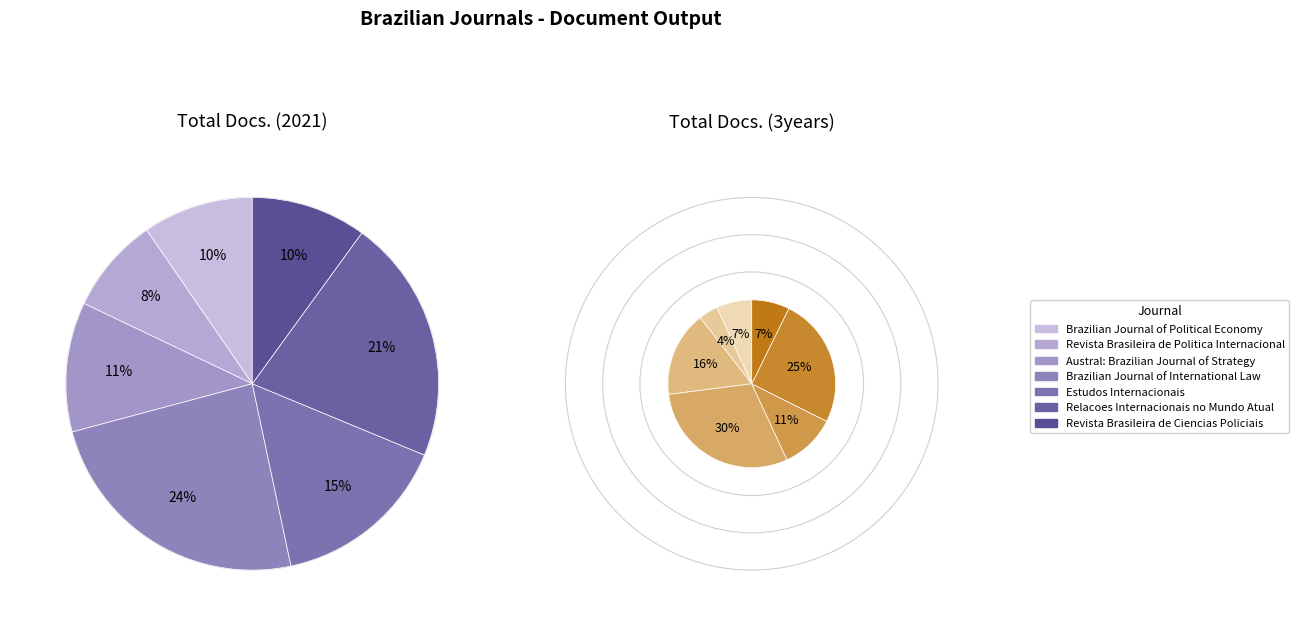

To the nearest percent, what portion does Estudos Internacionais represent?

15%